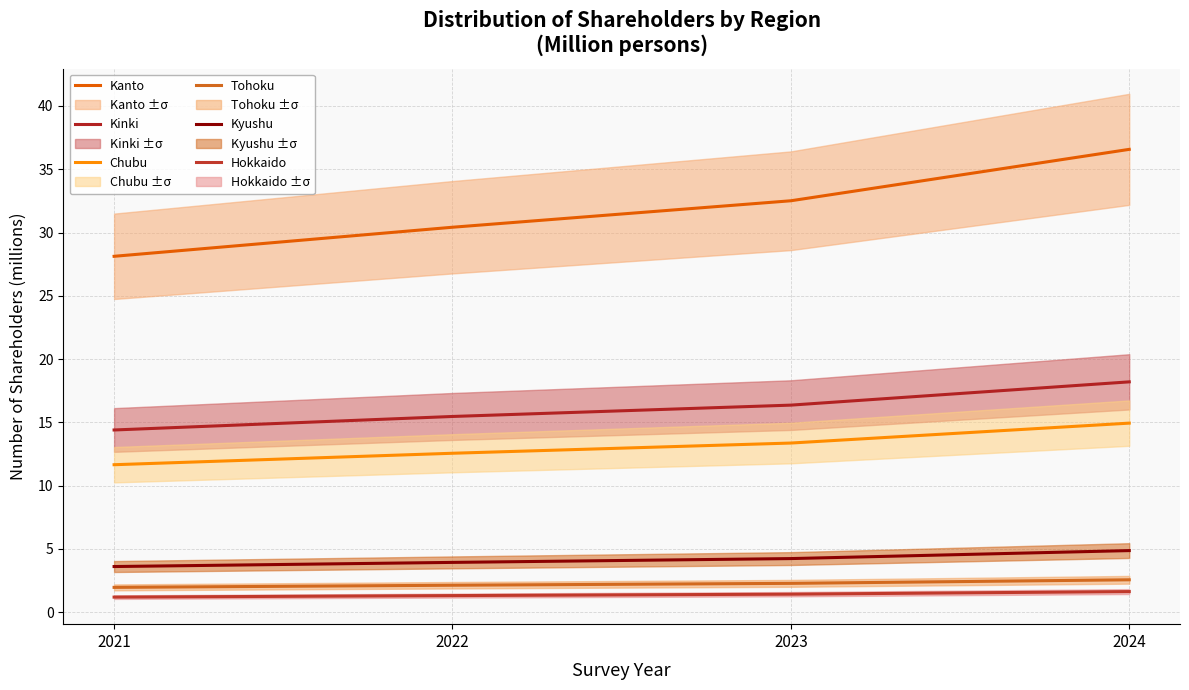

What is the maximum value for Kanto?

36.6